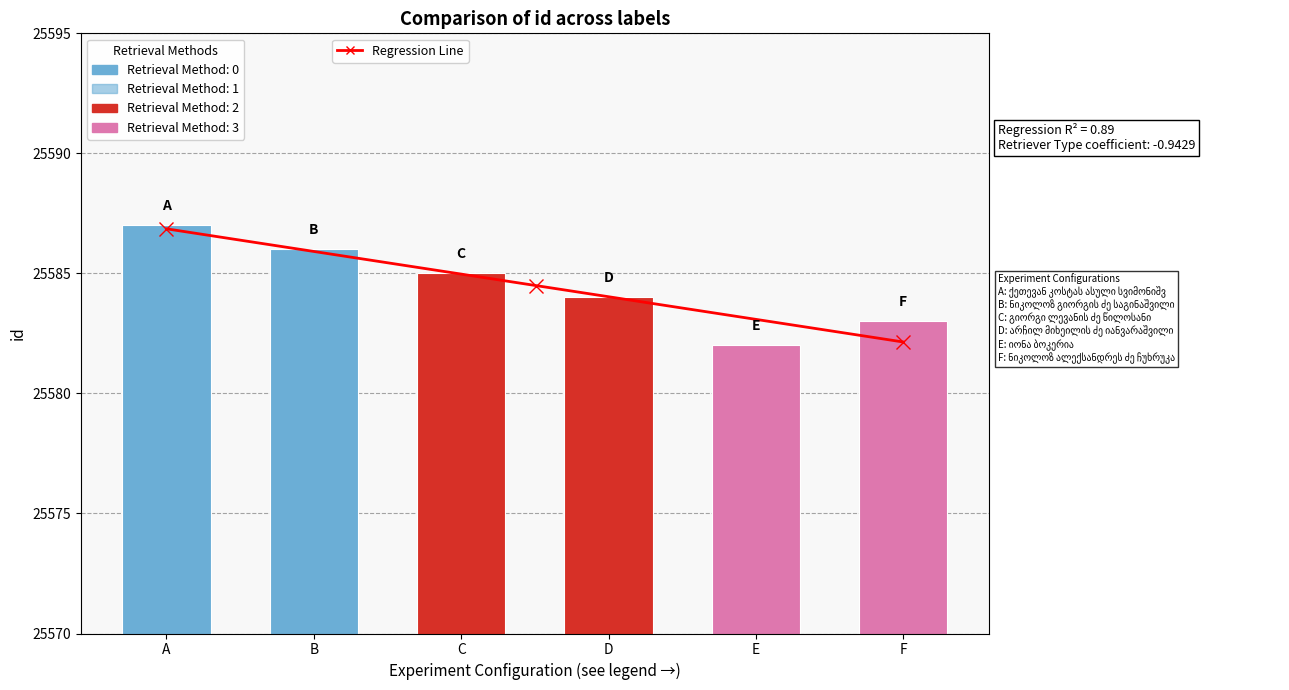

How many values are between 25583 and 25586?

4